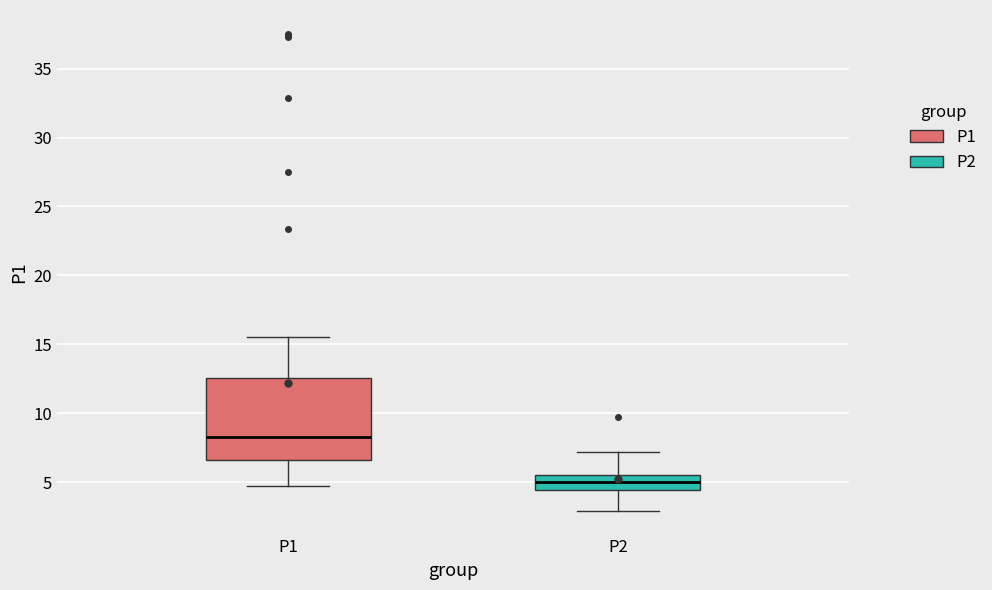

Comparing the boxes themselves (not the whiskers), which one is the tallest?

P1